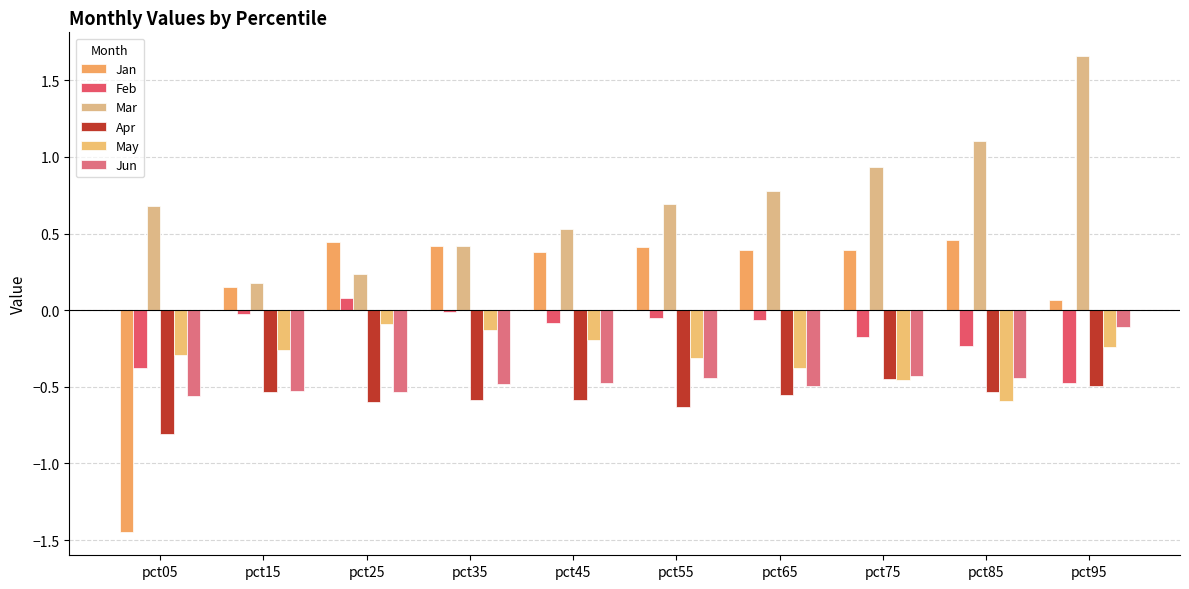

How many values in the Jan series exceed 0?

9